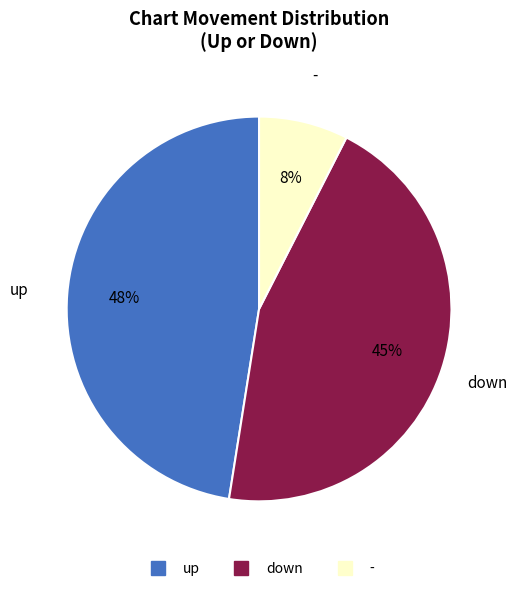

To the nearest percent, what is the difference between the up and - slice percentages?

40%